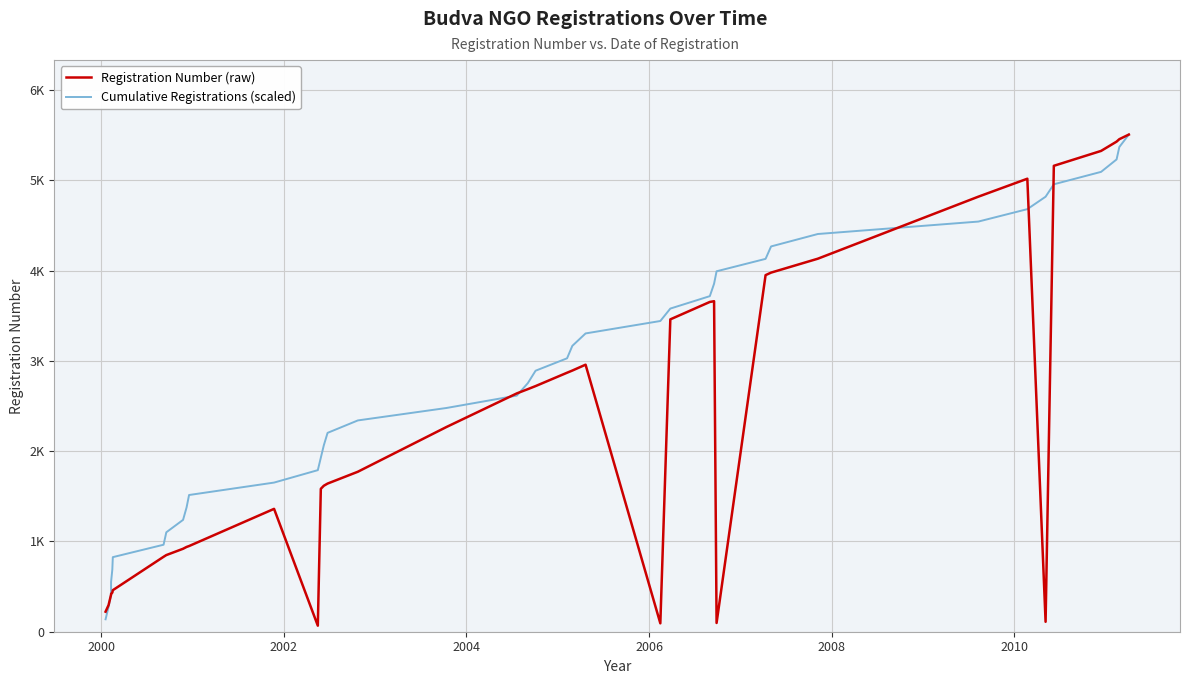

Which series has the largest total across all categories?

Cumulative Registrations (scaled)